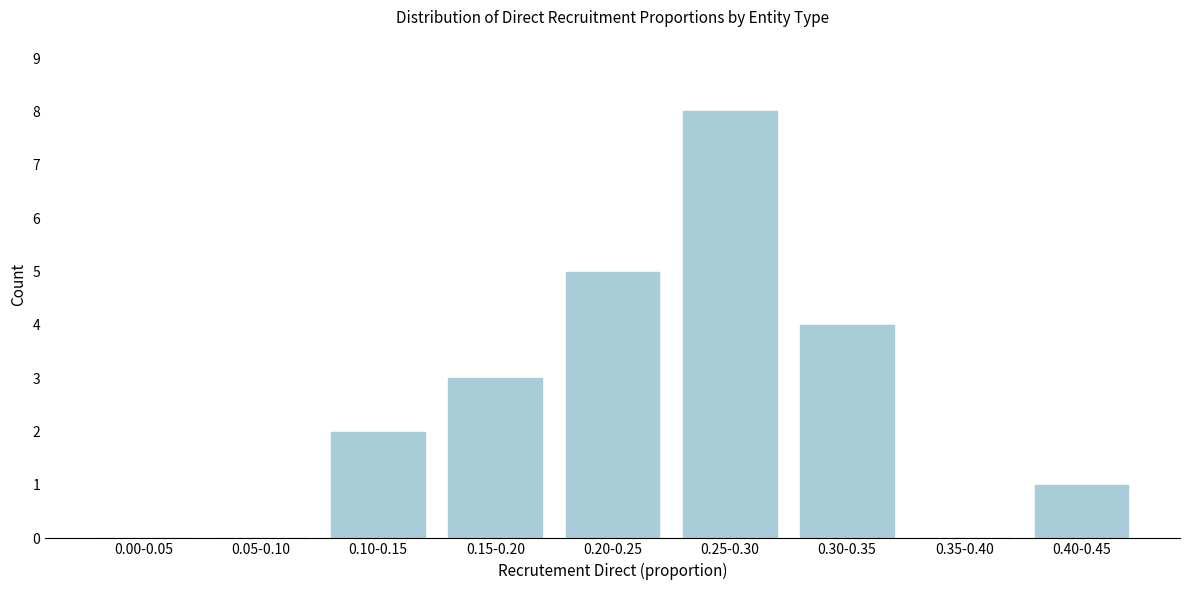

Reading right to left, transcribe all the data shown in this chart.

0.40-0.45=1	0.35-0.40=0	0.30-0.35=4	0.25-0.30=8	0.20-0.25=5	0.15-0.20=3	0.10-0.15=2	0.05-0.10=0	0.00-0.05=0